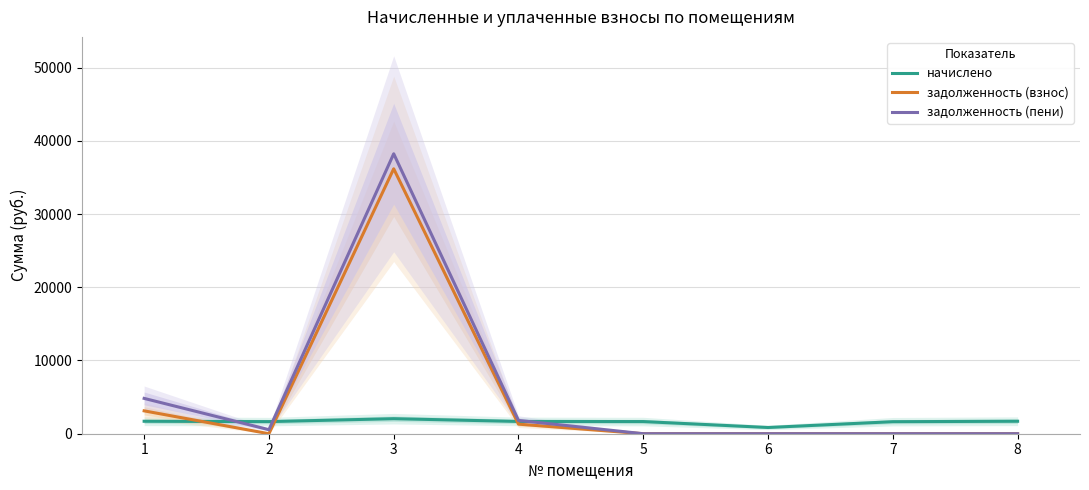

Which series changed the most between 4 and 8?

задолженность (пени)